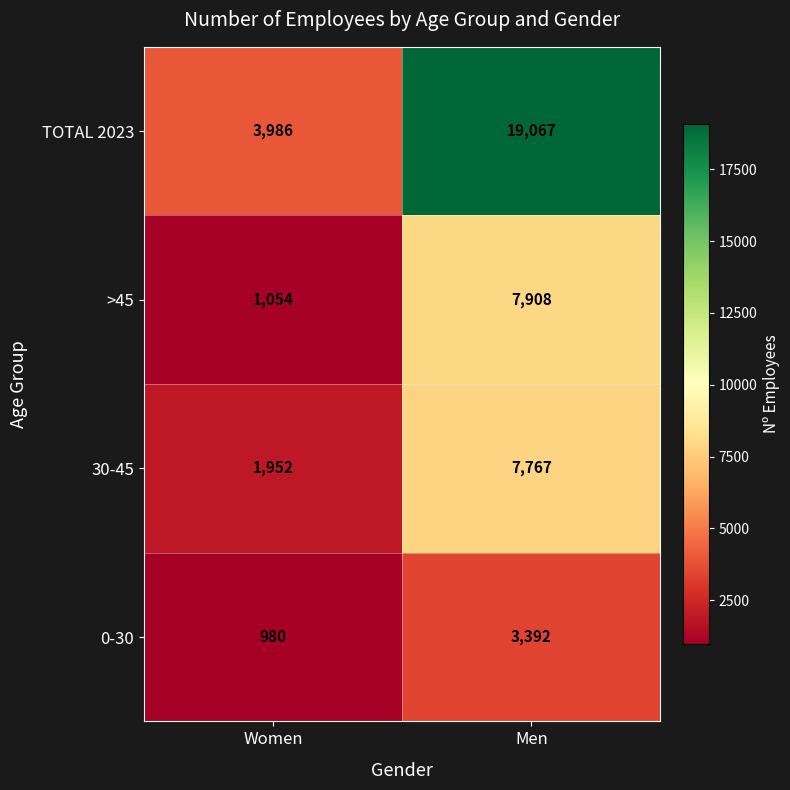

Rank the series at Men from lowest to highest value.

0-30, 30-45, >45, TOTAL 2023